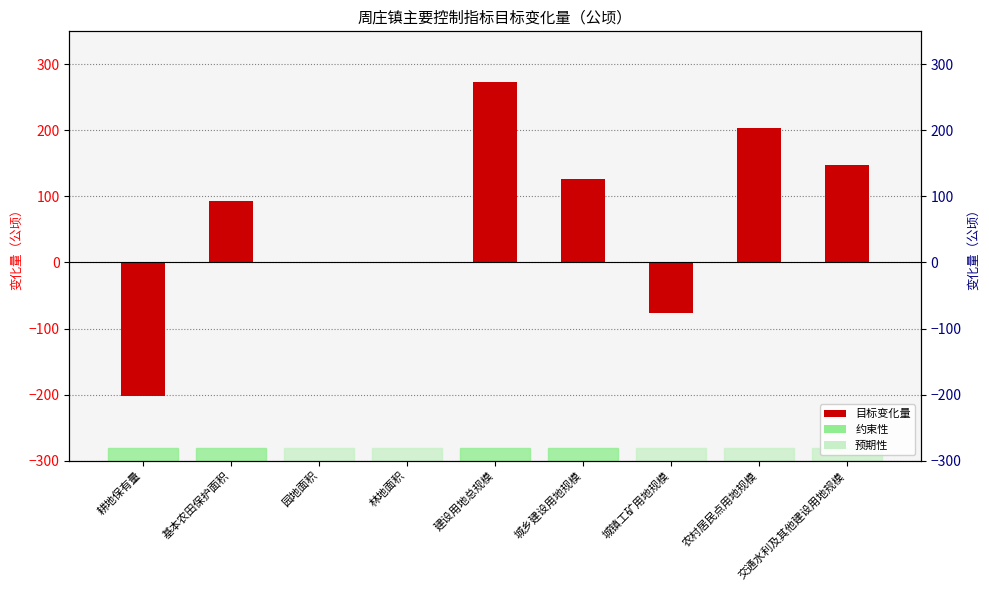

How many bars are there in total?

9